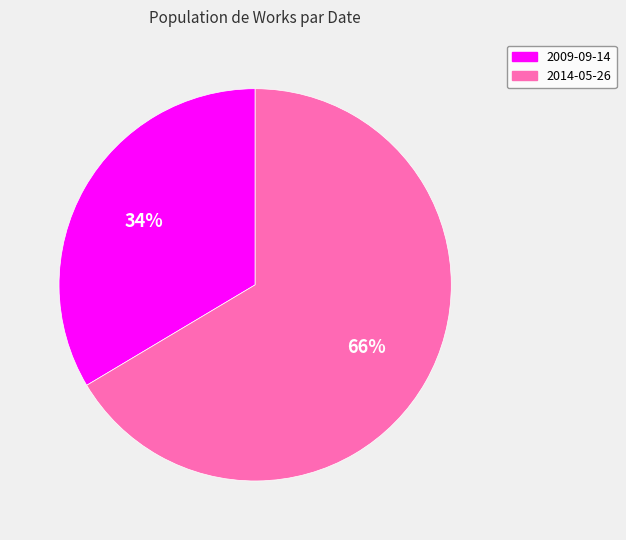

True or false: 2014-05-26 accounts for 66% of the total.

True